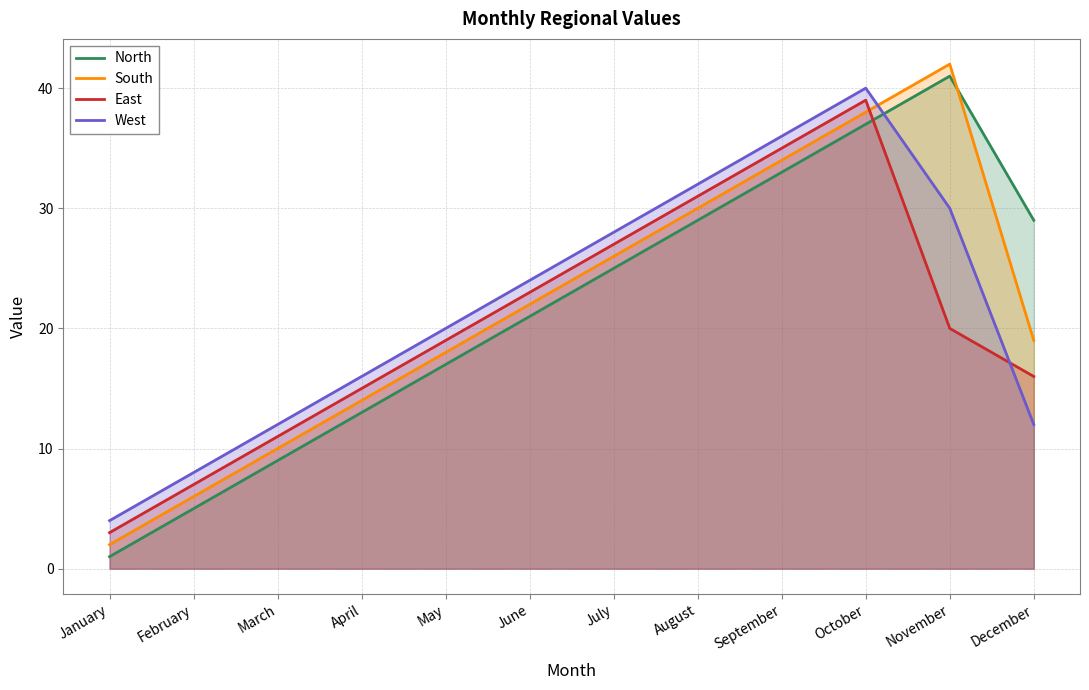

What is the sum of the East values at April and May?

34